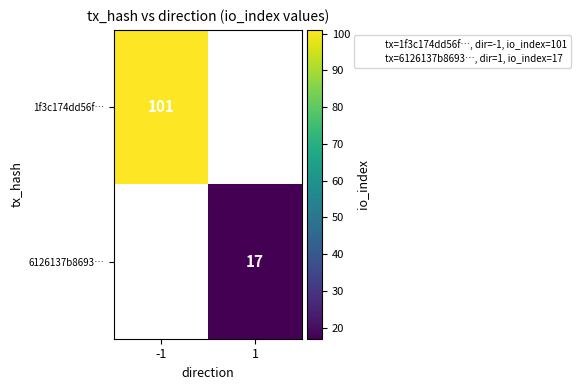

At which label does 6126137b8693… reach its peak?

-1